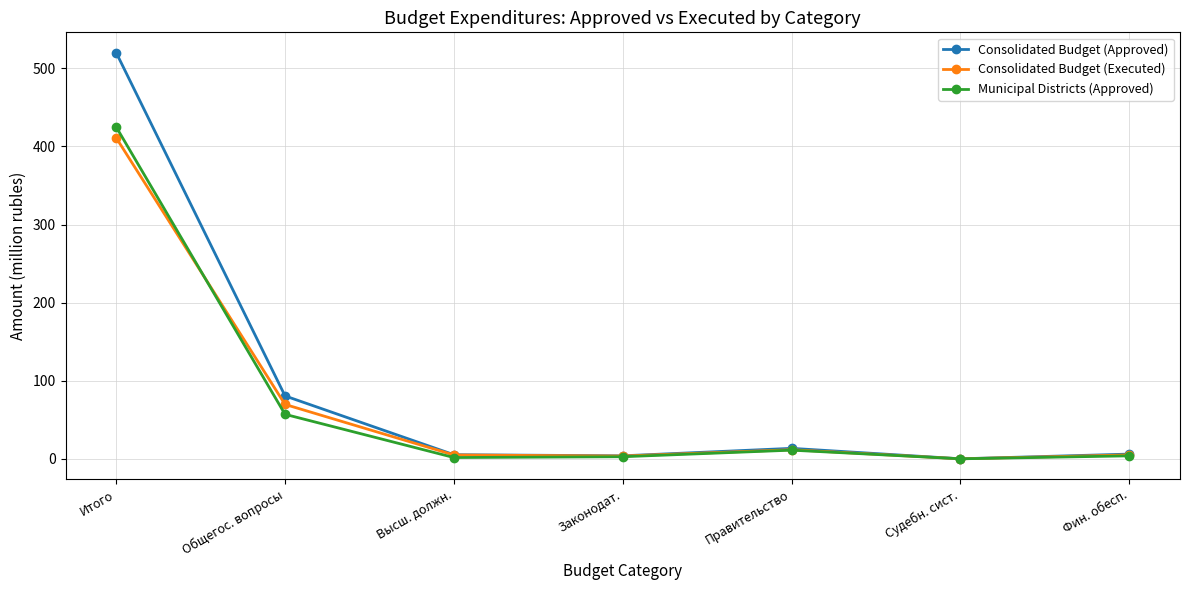

Rank the series by their maximum value, from lowest to highest.

Consolidated Budget (Executed), Municipal Districts (Approved), Consolidated Budget (Approved)